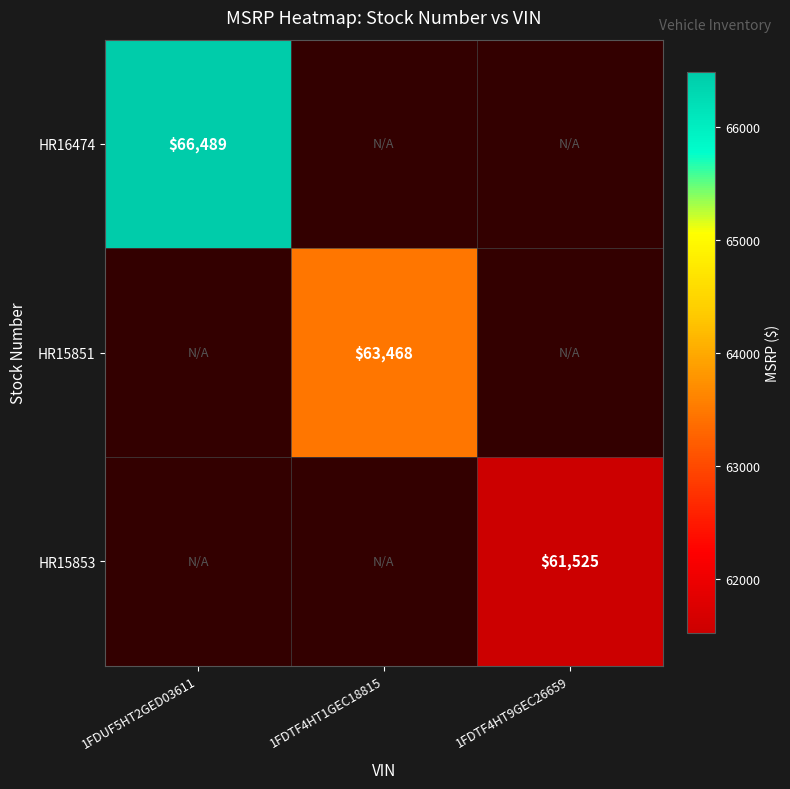

The value of HR16474 at 1FDUF5HT2GED03611 is 33707. True or false?

False